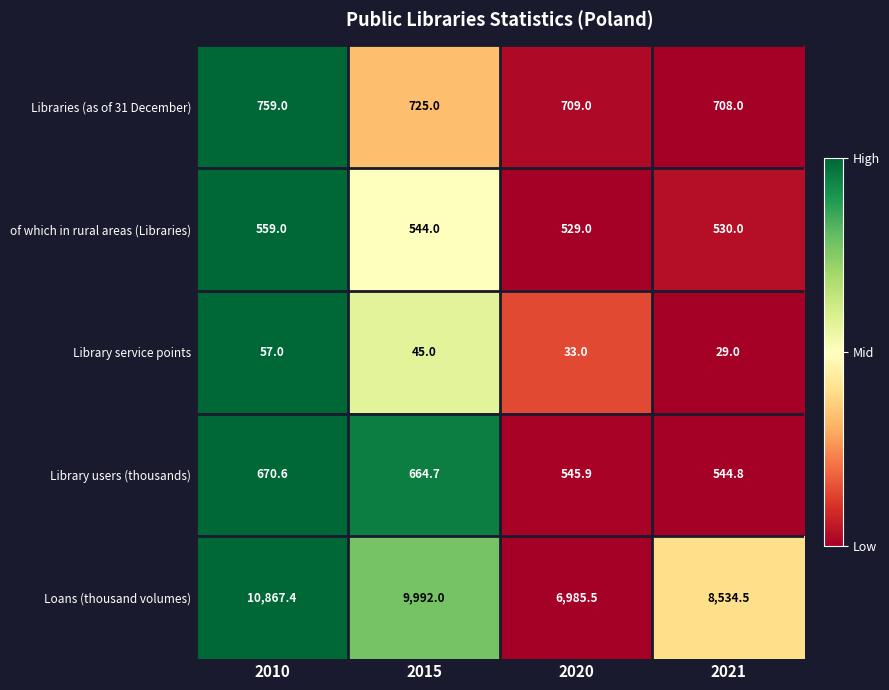

How many data points in Library service points are less than 45?

2